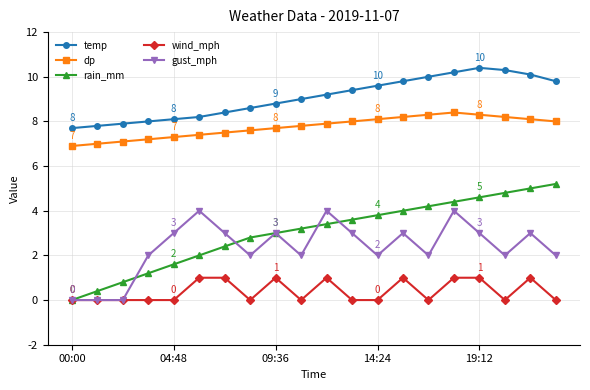

True or false: temp and rain_mm intersect in this chart.

False